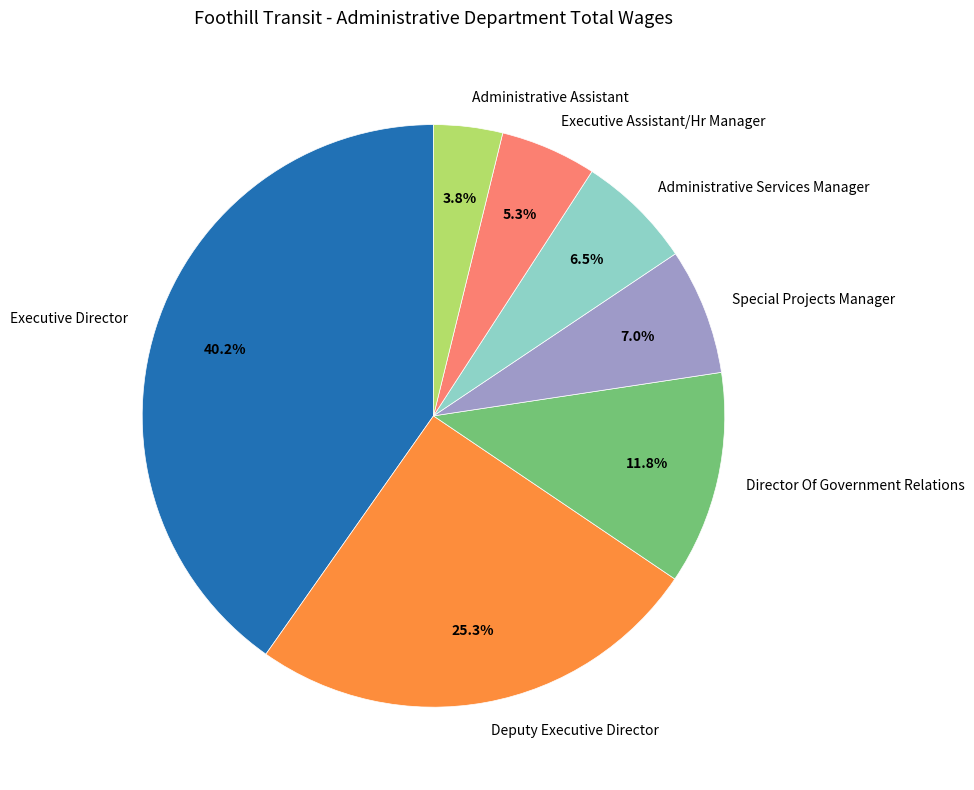

How many segments does this pie chart have?

7